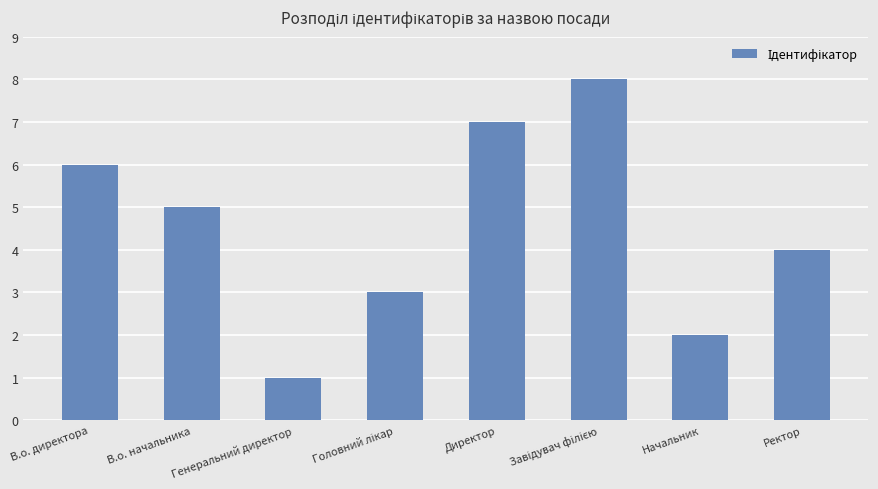

Count the number of categories in the chart.

8